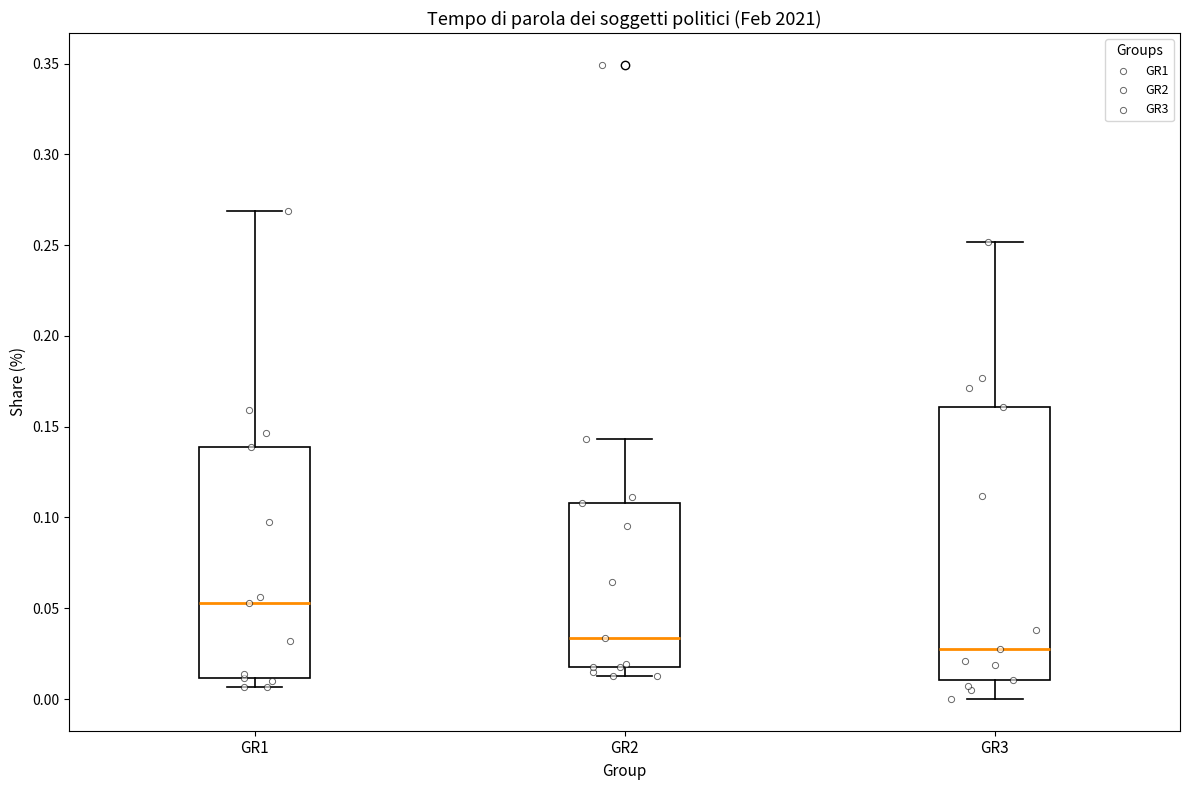

Which box has the lowest median line?

GR3